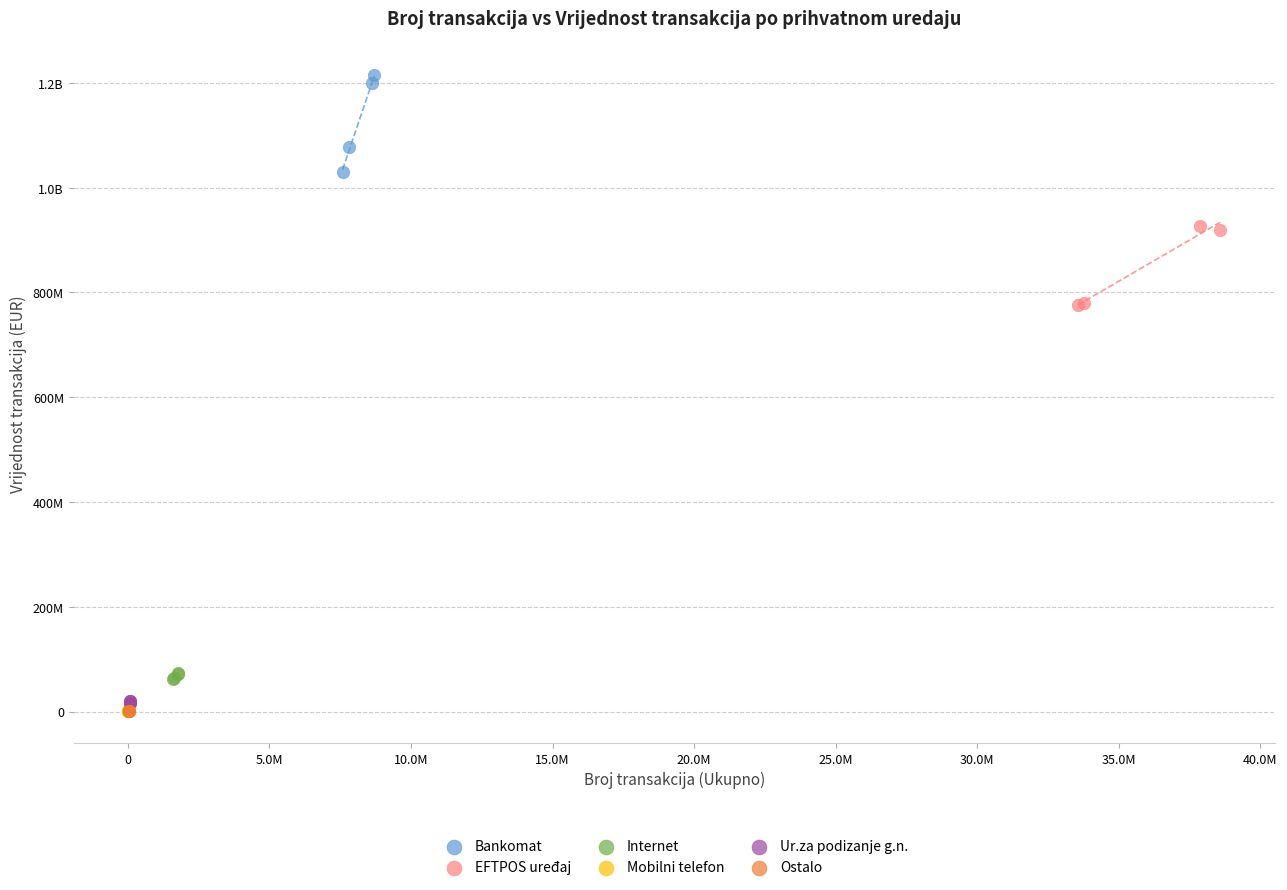

What are all the series names shown in the legend?

Bankomat, EFTPOS uređaj, Internet, Mobilni telefon, Ur.za podizanje g.n., Ostalo